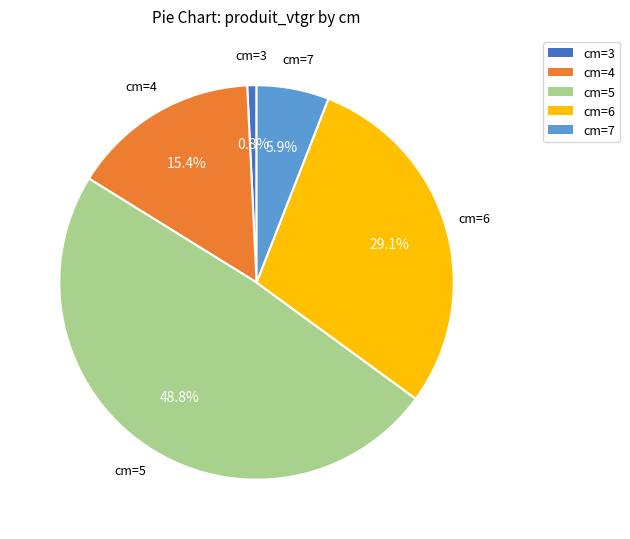

Is there any slice that represents more than half of the pie?

No